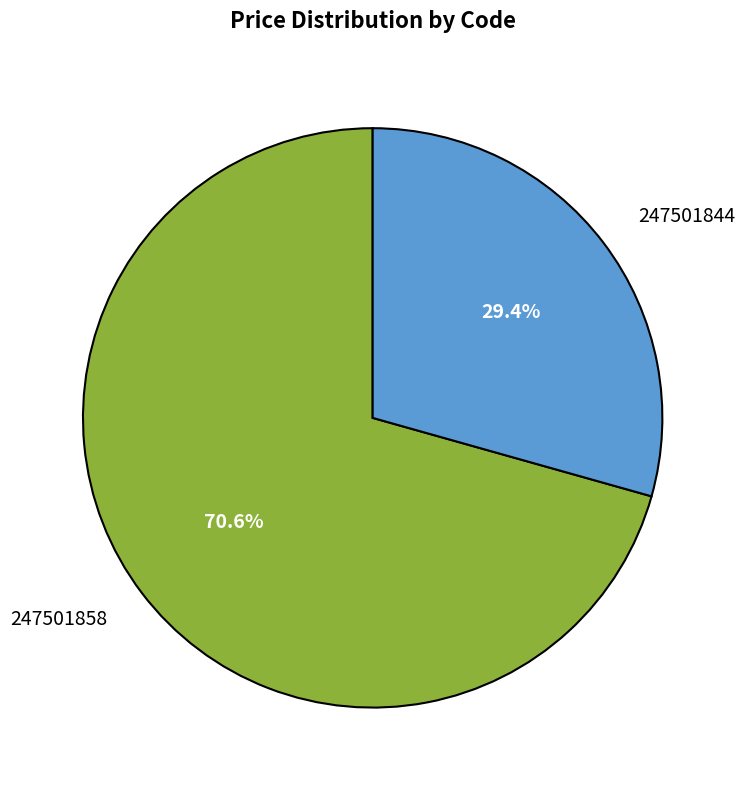

Count the number of slices in the pie.

2